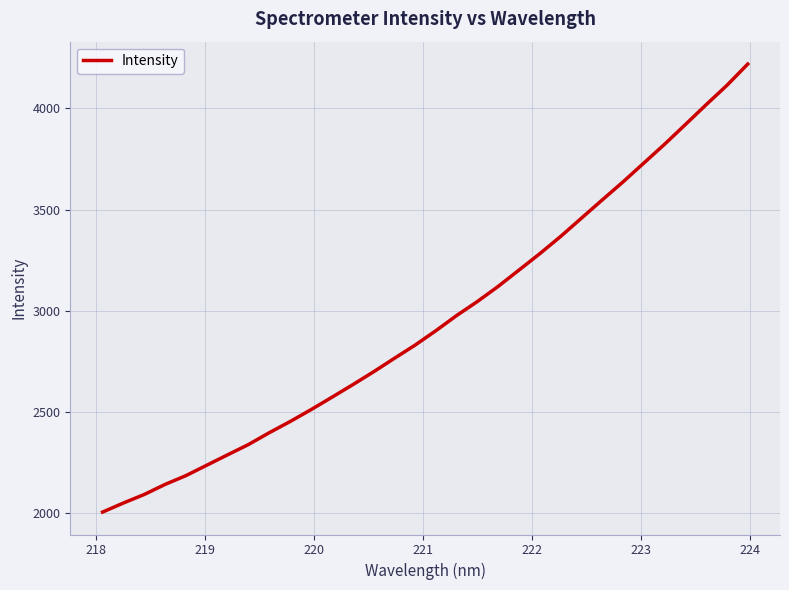

What is the difference between the maximum and minimum values?

2214.3